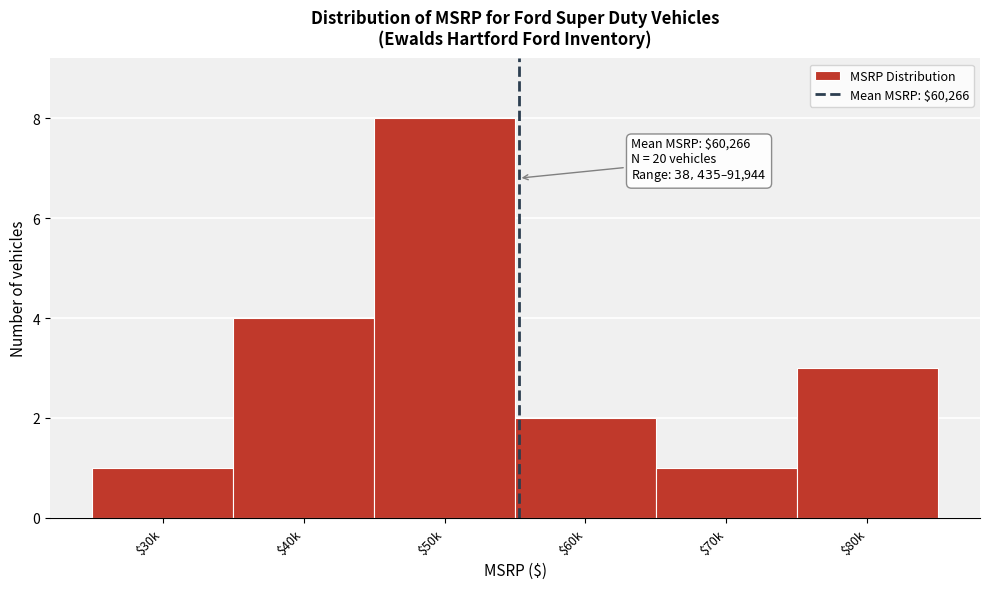

Reading right to left, what are all the values shown in this chart?

3	1	2	8	4	1